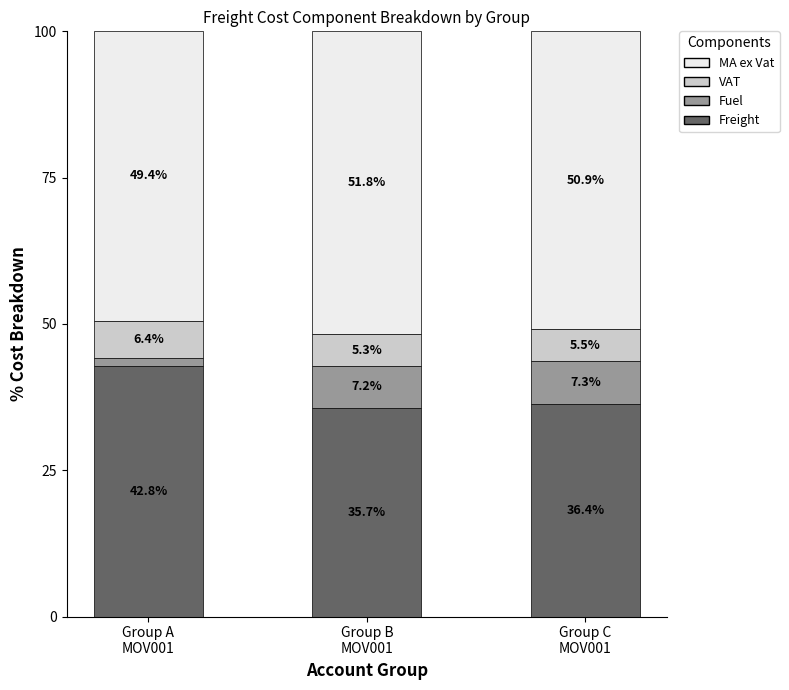

What is the difference between the maximum and minimum values in the Freight series?

7.1